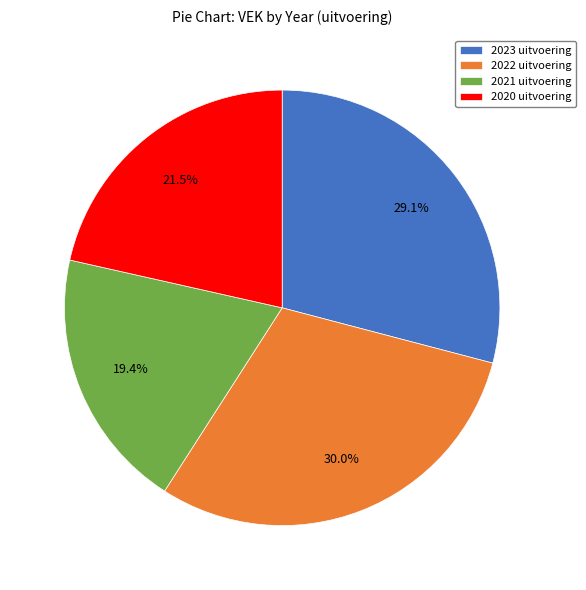

To the nearest percent, what is the average slice percentage?

25%